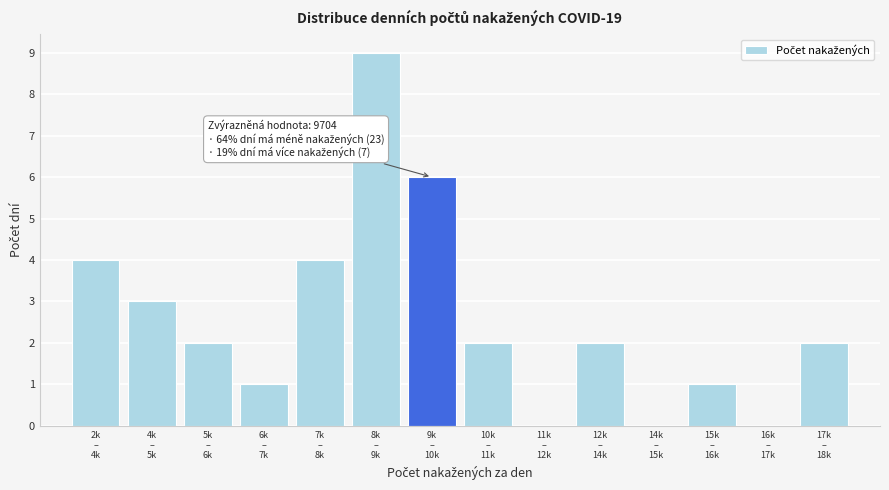

How many categories are shown in the chart?

14